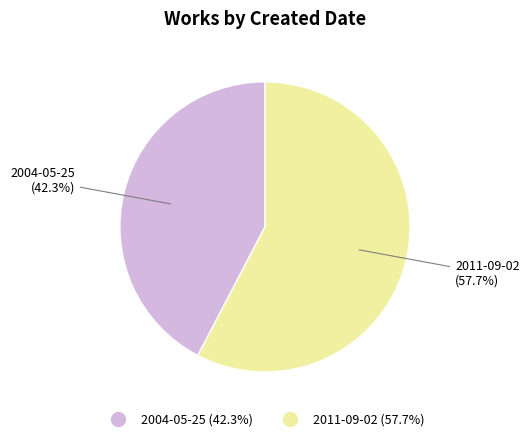

What is the ratio of the value at 2004-05-25 to the value at 2011-09-02?

0.7